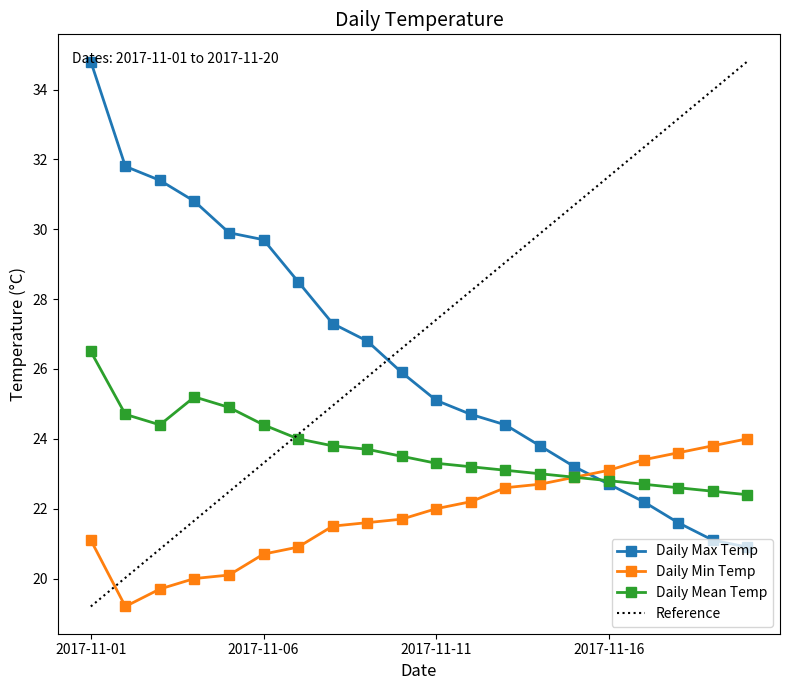

True or false: Reference has more than 2 points higher than both neighbors.

False